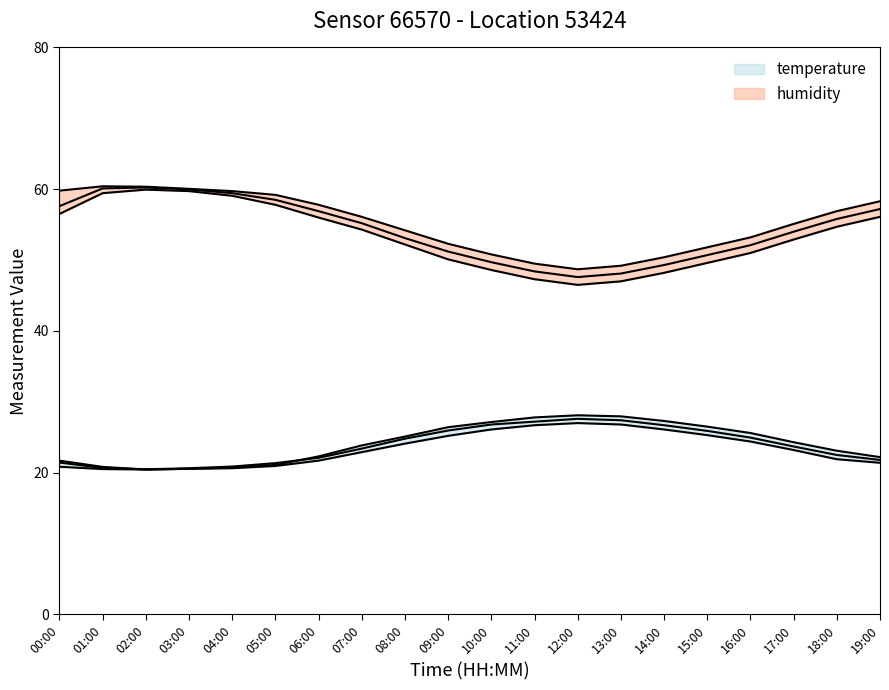

True or false: humidity_upper has more than 0 points higher than both neighbors.

True